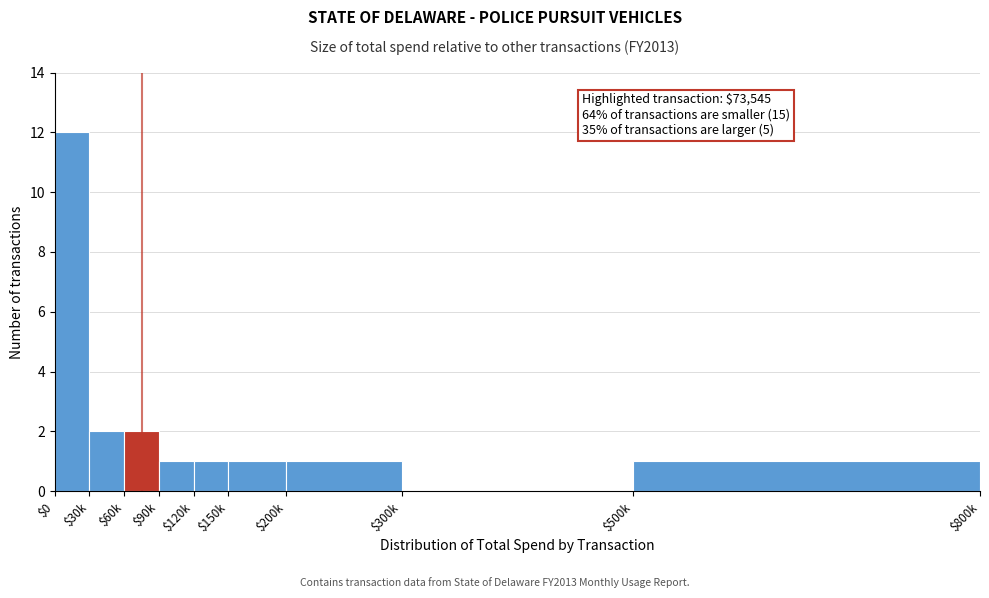

Which category has the highest value across all series?

$0